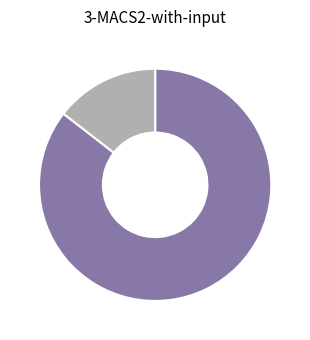

Is there a majority slice in this chart?

Yes